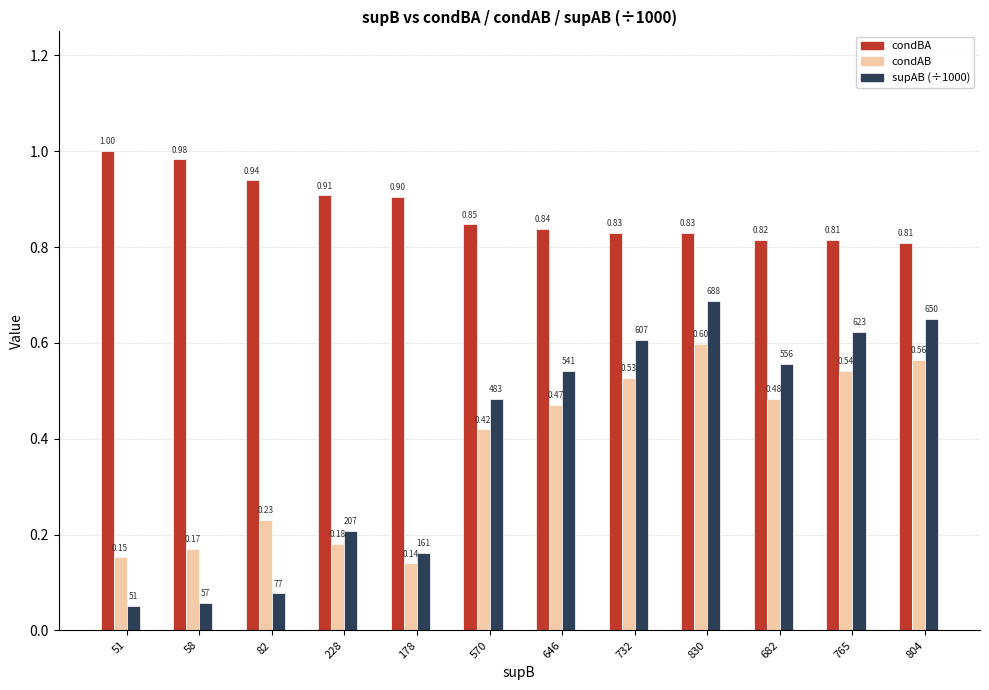

How many data points does each series have?

12